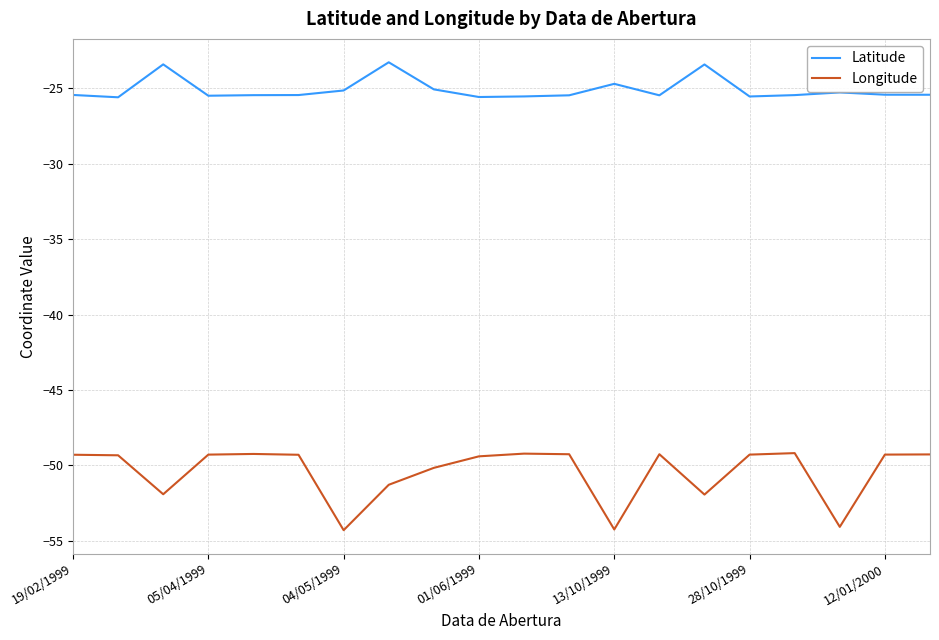

Rank the series by their maximum value, from lowest to highest.

Longitude, Latitude